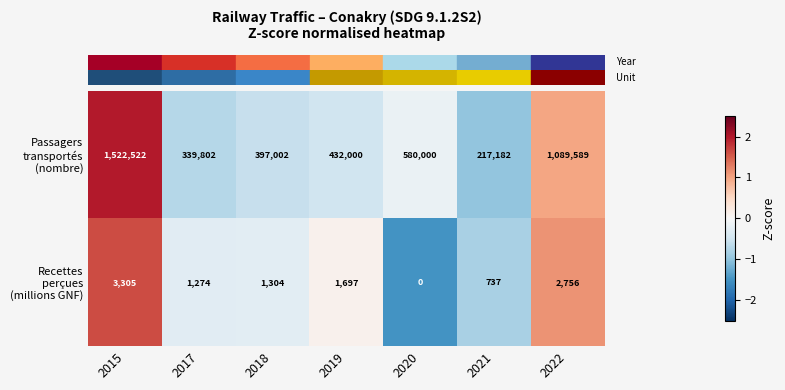

What is the maximum value shown in the chart?

1522522